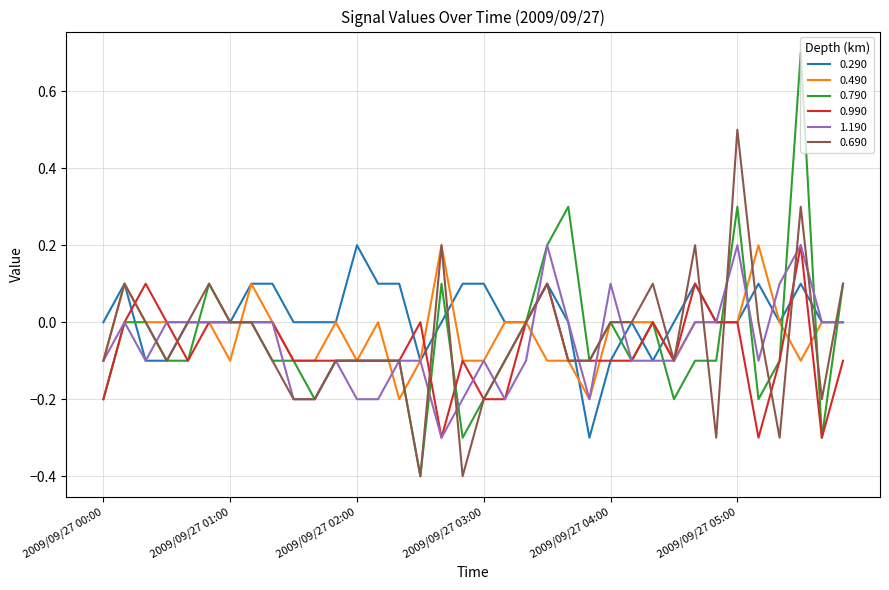

Which series has the largest range (max minus min)?

0.790